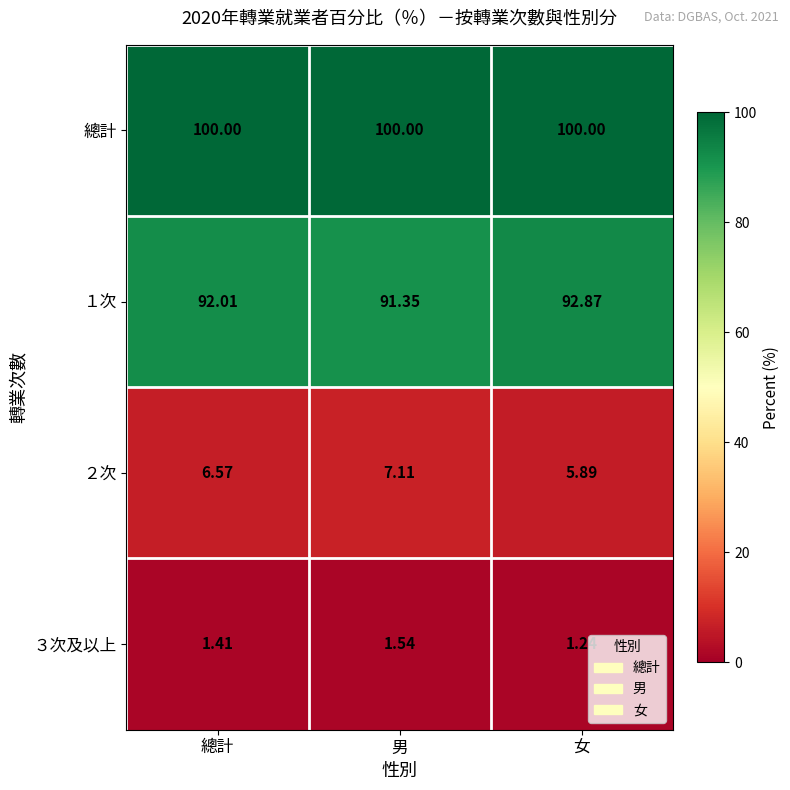

Which series has the largest total across all categories?

總計